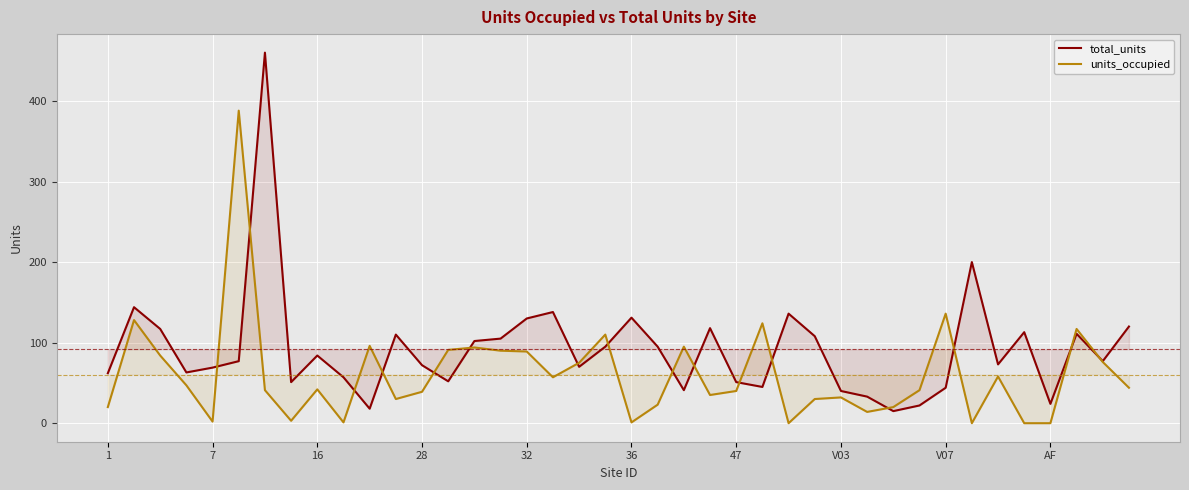

What is the minimum value for total_units?

15